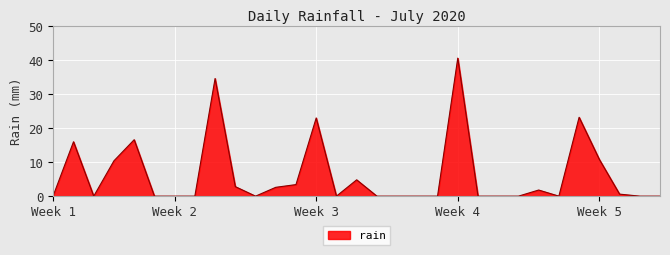

What is the greatest value displayed?

40.6